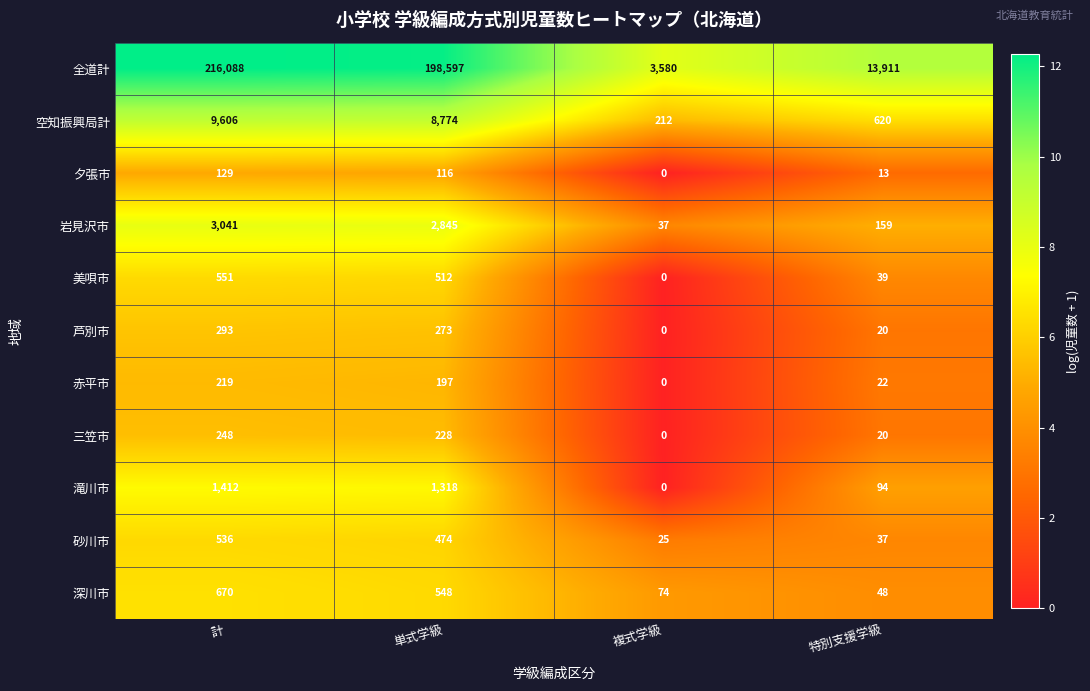

What is the total value across all series at 複式学級?

3928